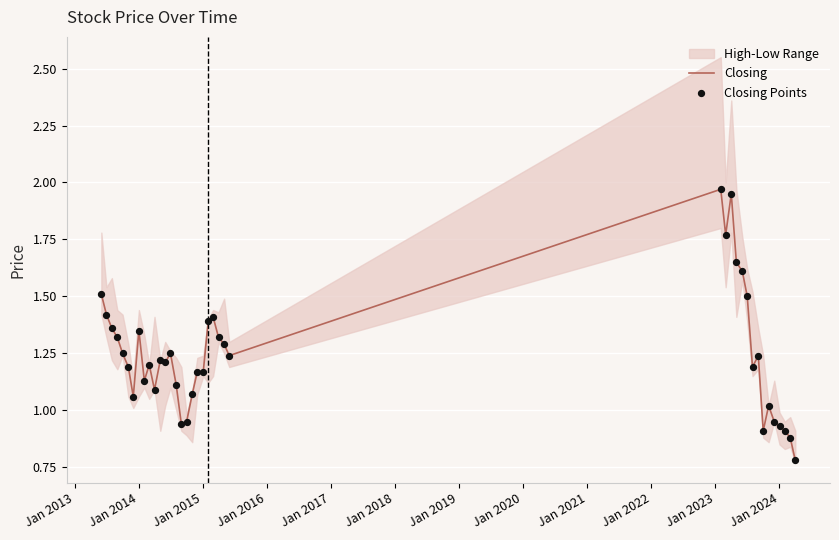

Which series has the largest total across all categories?

Closing